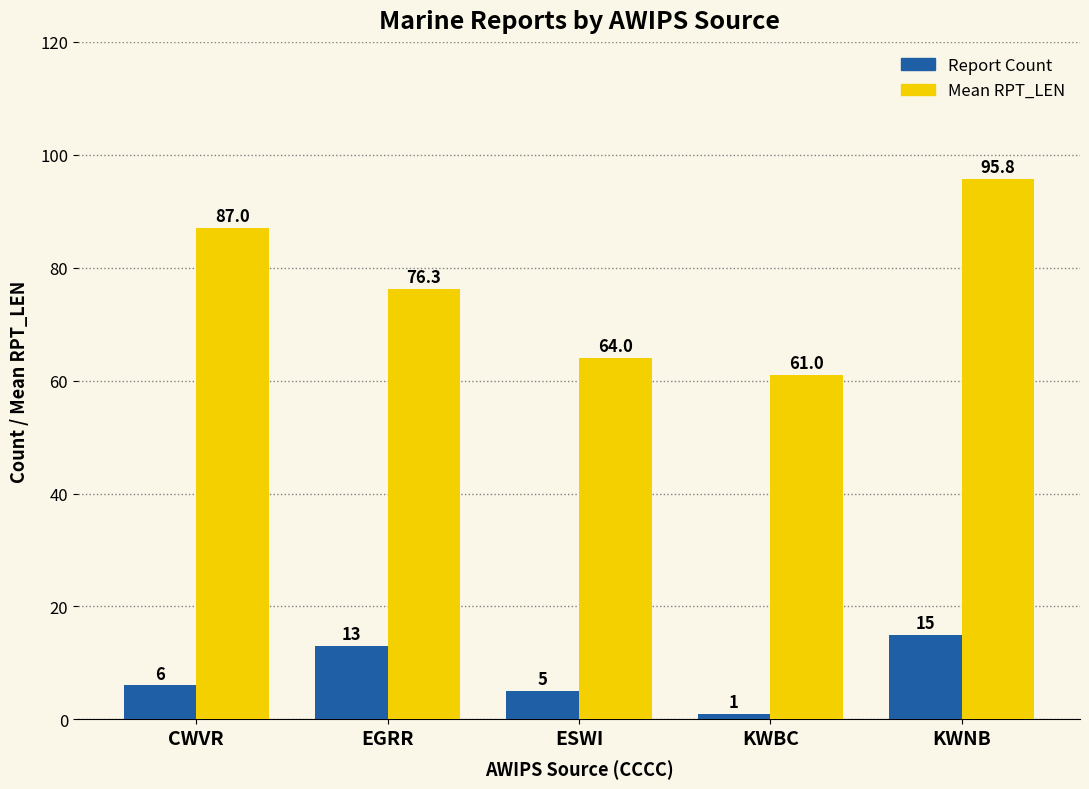

What is the value of the Report Count bar at the 5th from the left?

15.0